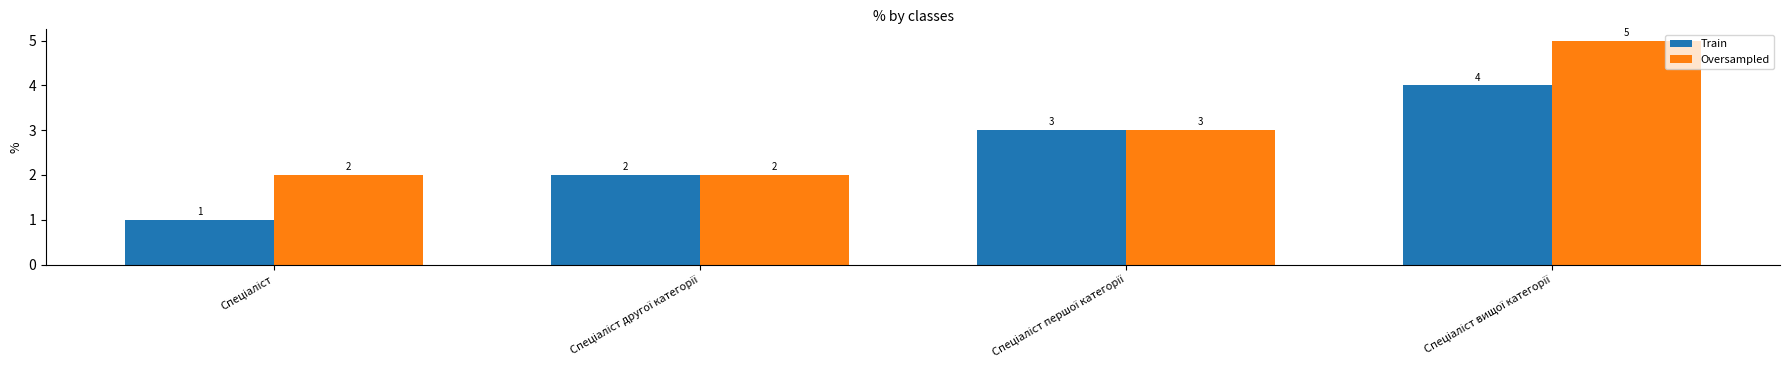

Are the bars horizontal?

No